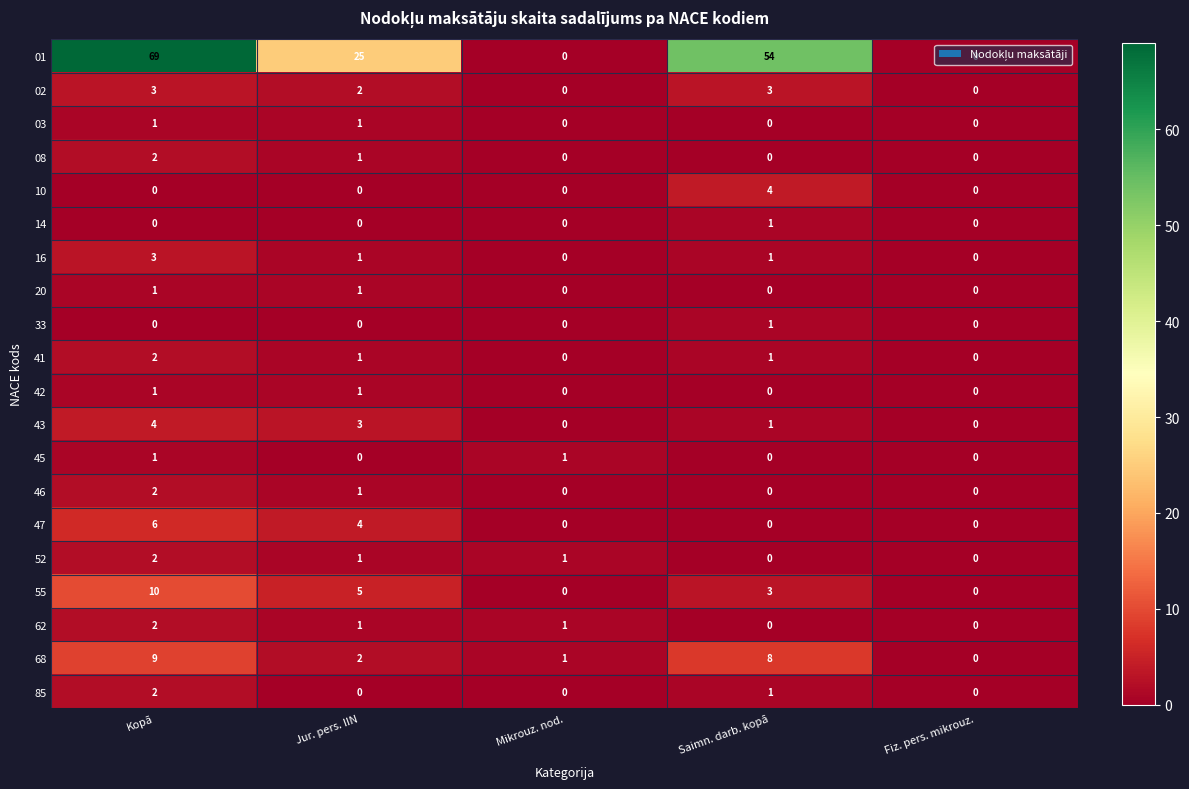

Which category has the highest value across all series?

Kopā